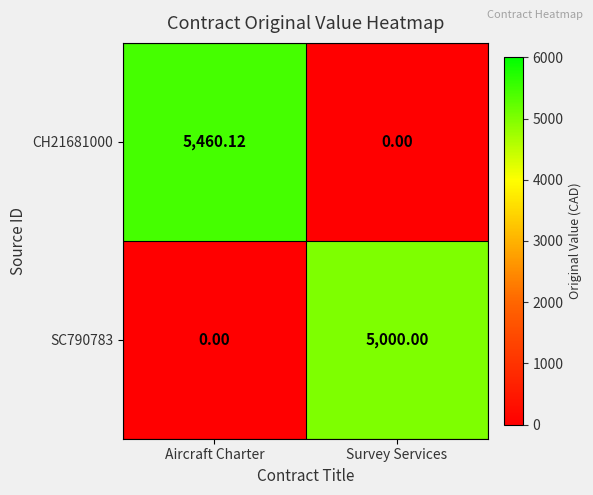

At which category is the sum across all series the highest?

Aircraft Charter